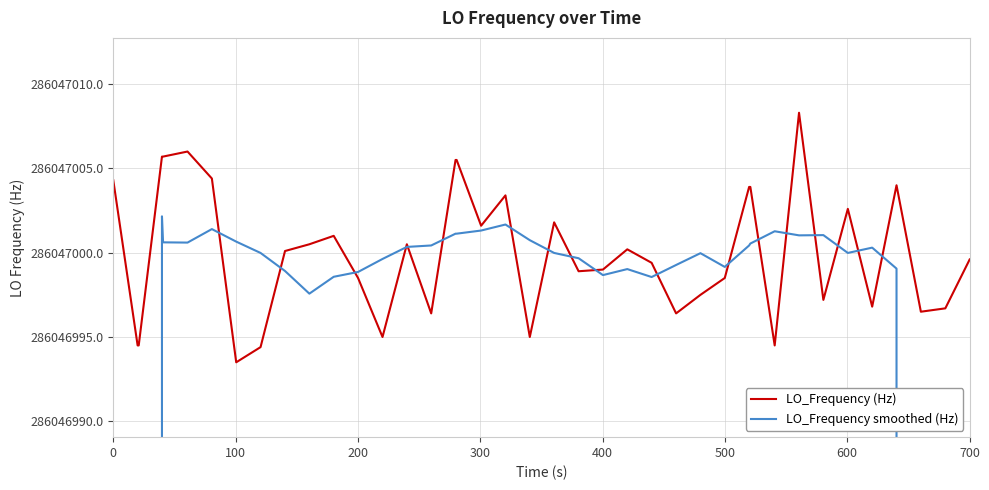

In LO_Frequency smoothed (Hz), how many points are lower than both neighbors (excluding endpoints)?

7